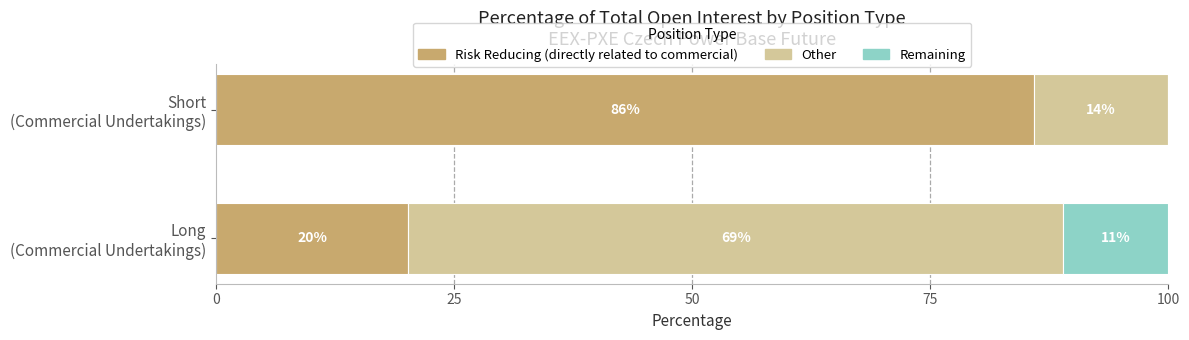

How many categories are shown in the chart?

2